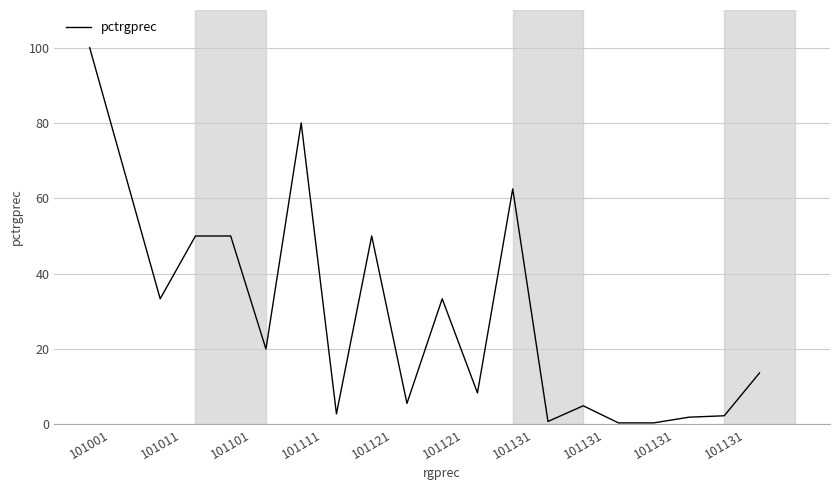

What is the difference between the maximum and minimum values?

99.6